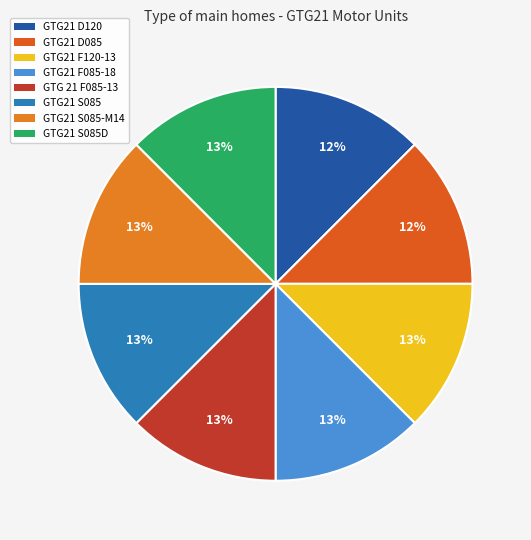

What is the change in value from GTG21 D120 to GTG21 S085?

+216305